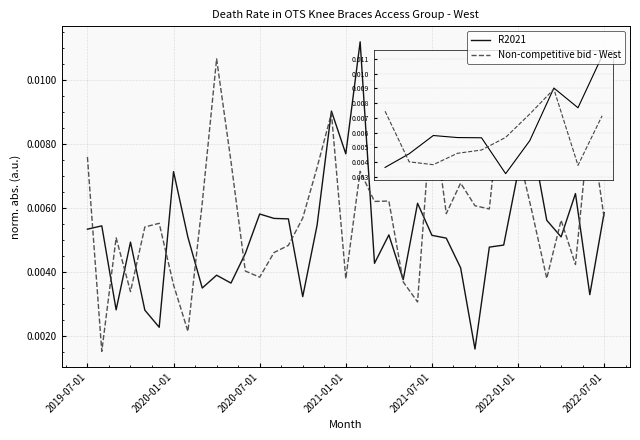

Rank the series by their average value, from lowest to highest.

R2021, Non-competitive bid - West